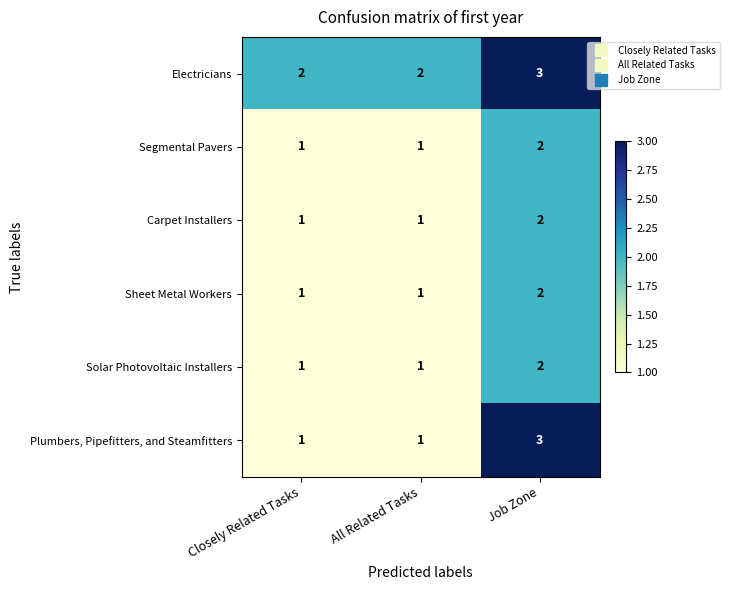

The Sheet Metal Workers series shows 2 at Job Zone. True or false?

True